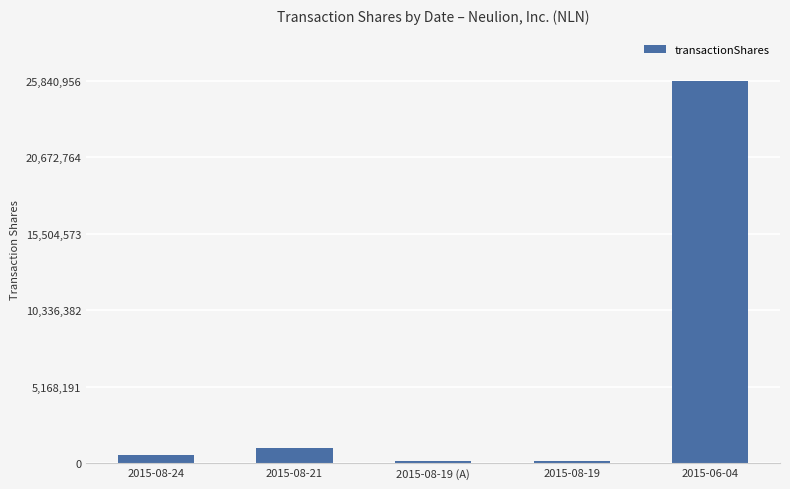

What is the change in value from 2015-08-21 to 2015-08-19 (A)?

-905000